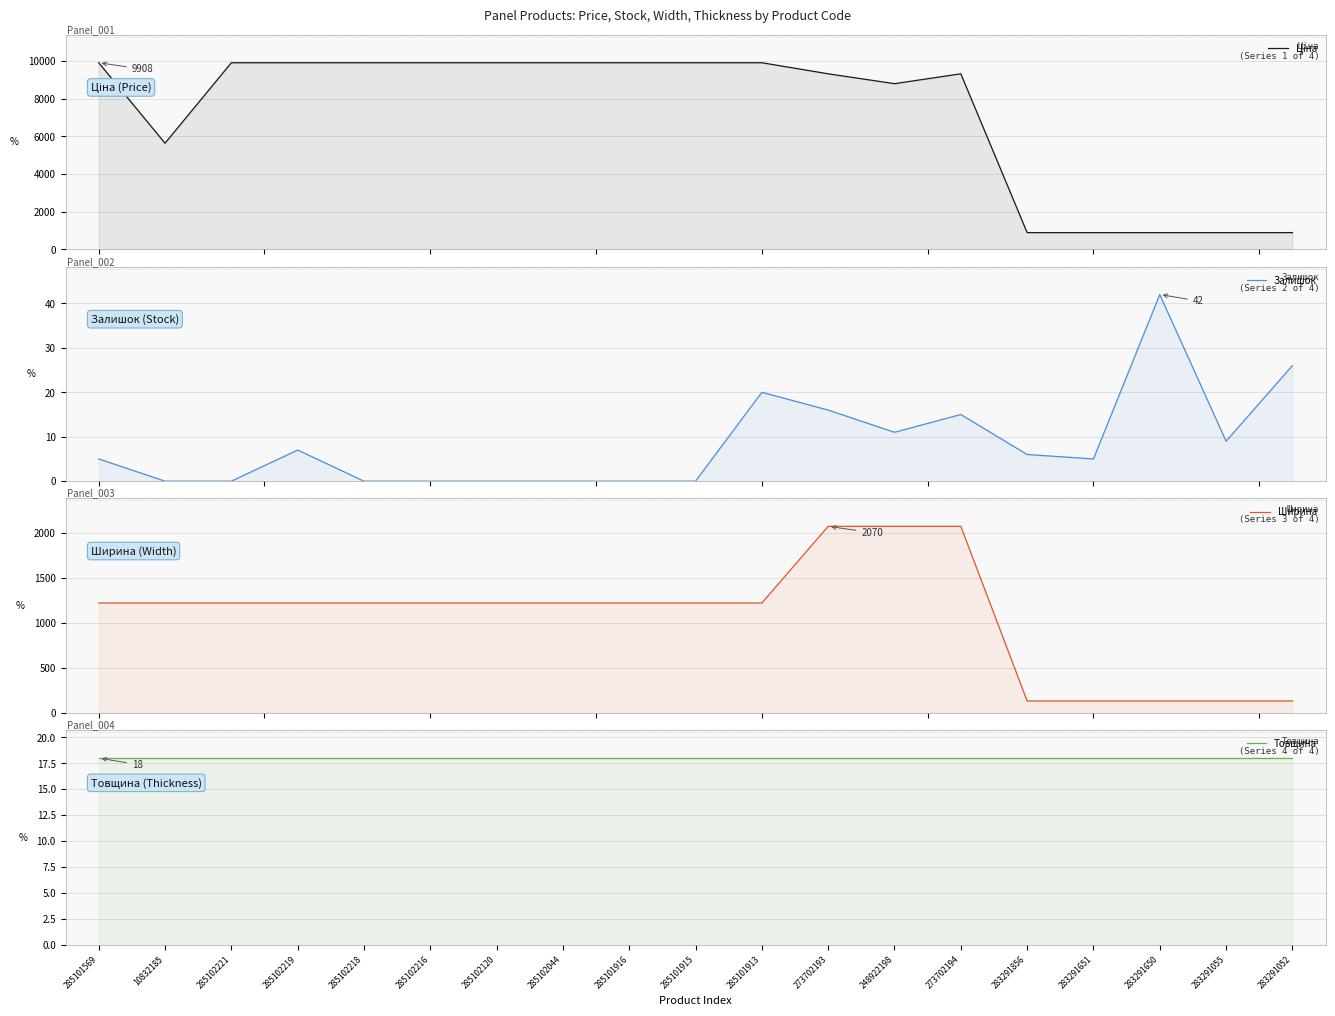

True or false: Ціна and Залишок intersect in this chart.

False